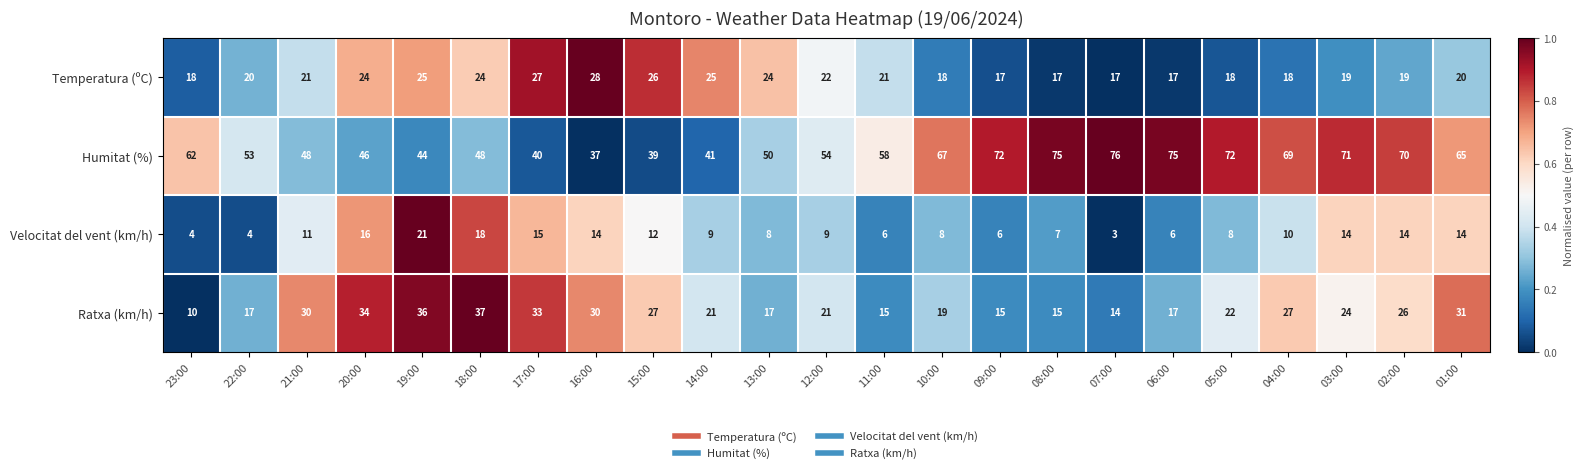

What is the average value of the Temperatura (ºC) series?

21